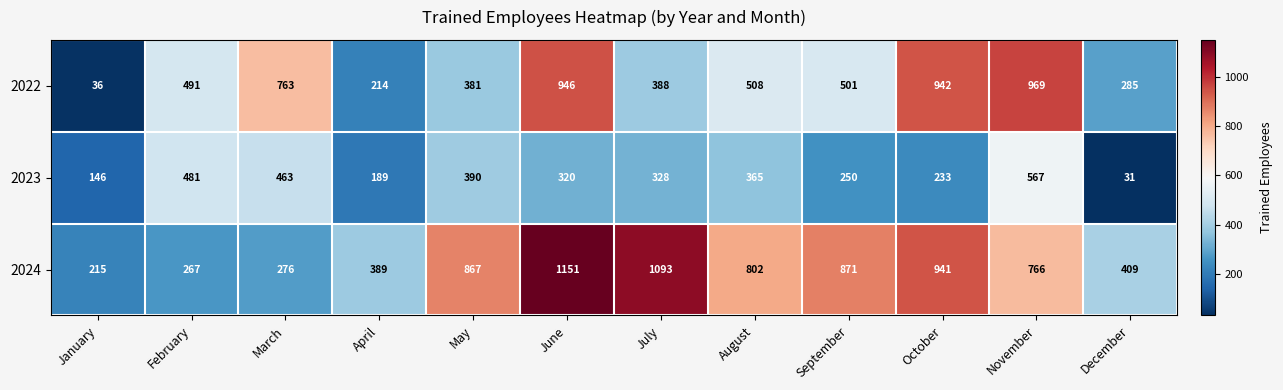

What is the difference between the highest and lowest values at January?

179